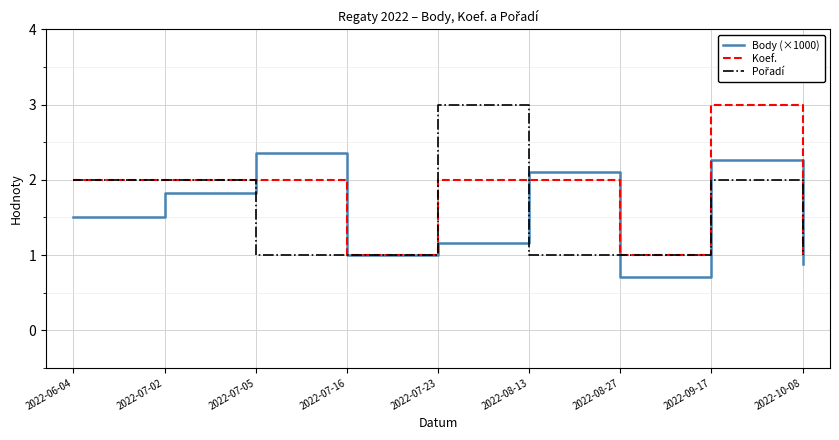

At which category is the sum across all series the highest?

2022-09-17